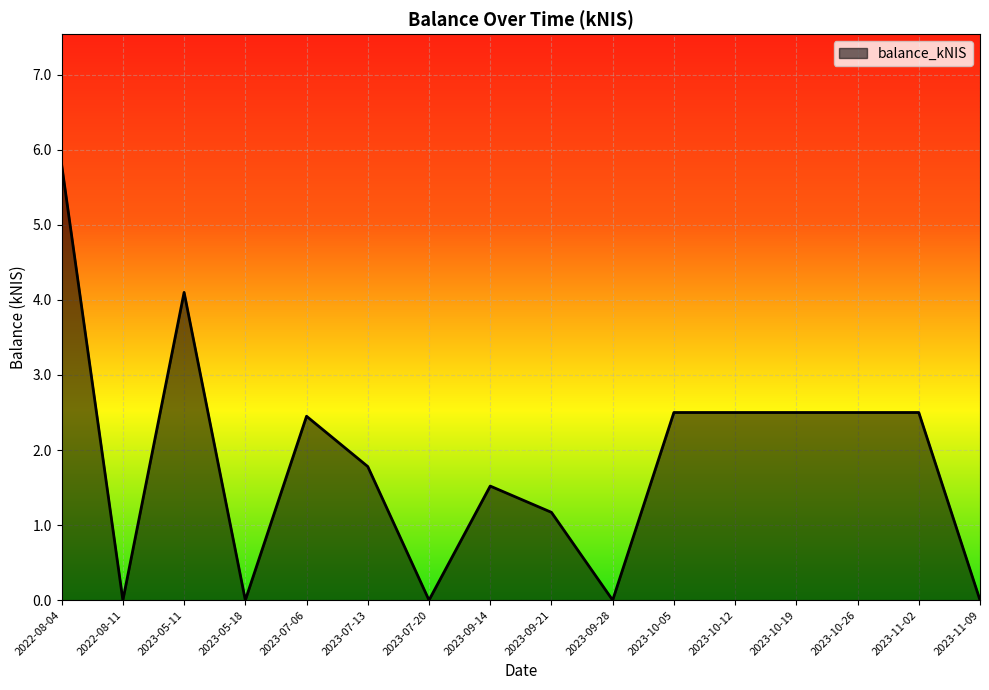

True or false: the data shows 3.9 at 2023-11-02.

False